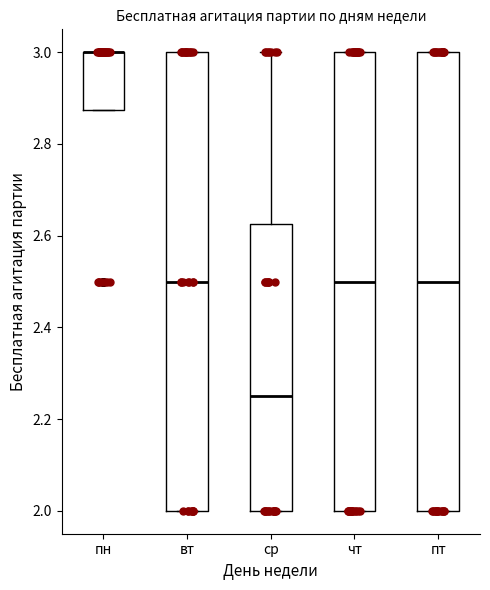

Where does the median line of the box for пт sit on the y-axis? The values are not printed on the chart, so give them approximately, as read against the axis.

2.50